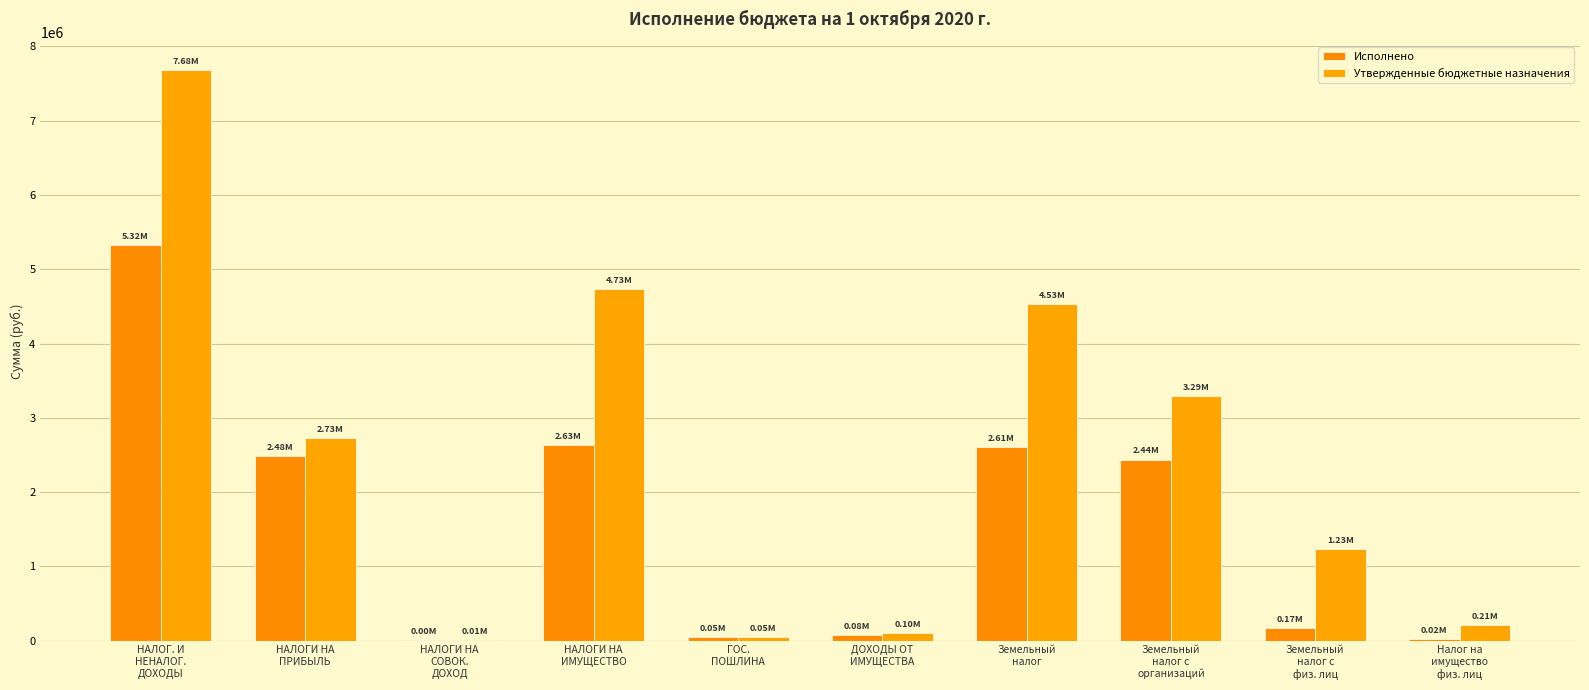

Are the bars horizontal?

No